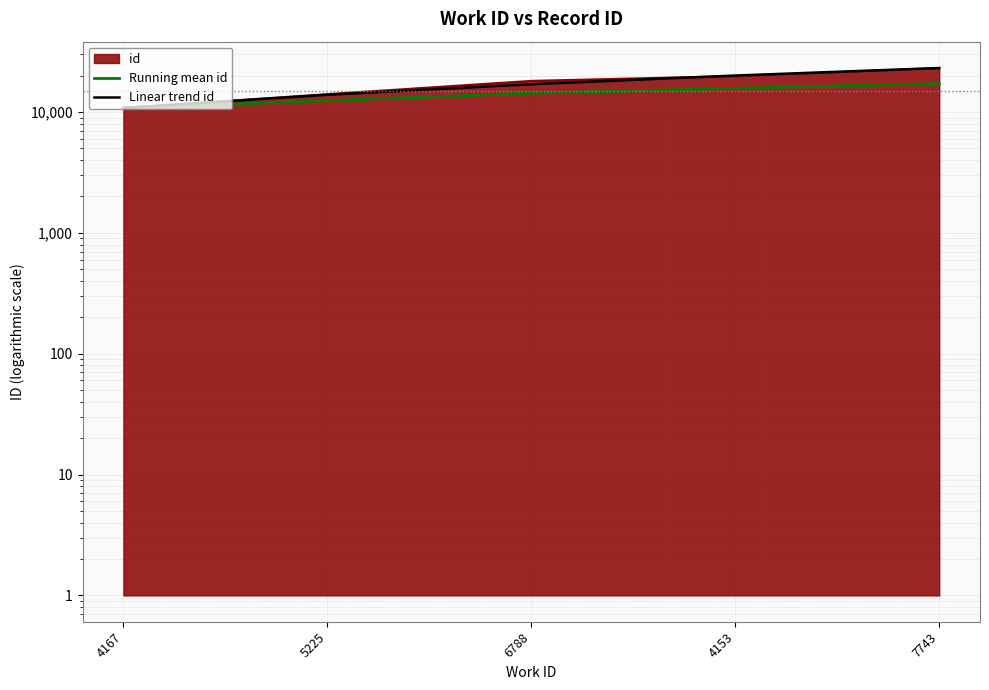

What is the approximate value of Running mean id at 6788?

14320.7